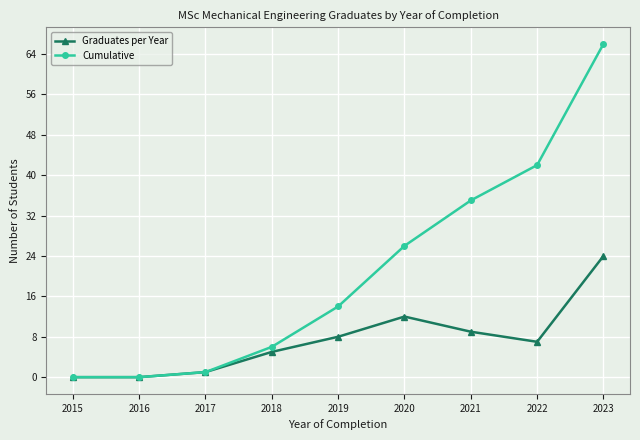

What is the greatest value displayed?

66